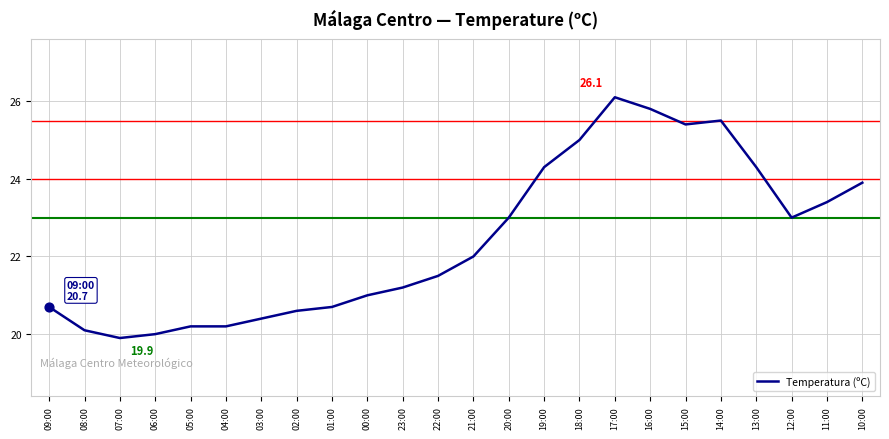

Approximately how many times larger is the value at 14:00 compared to 05:00?

1.3